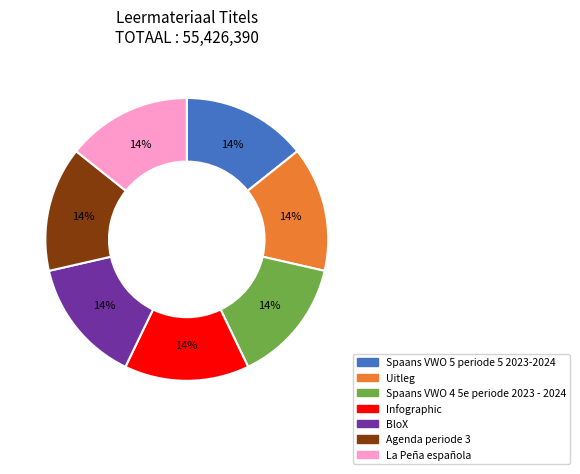

Is La Peña española the majority of the pie?

No